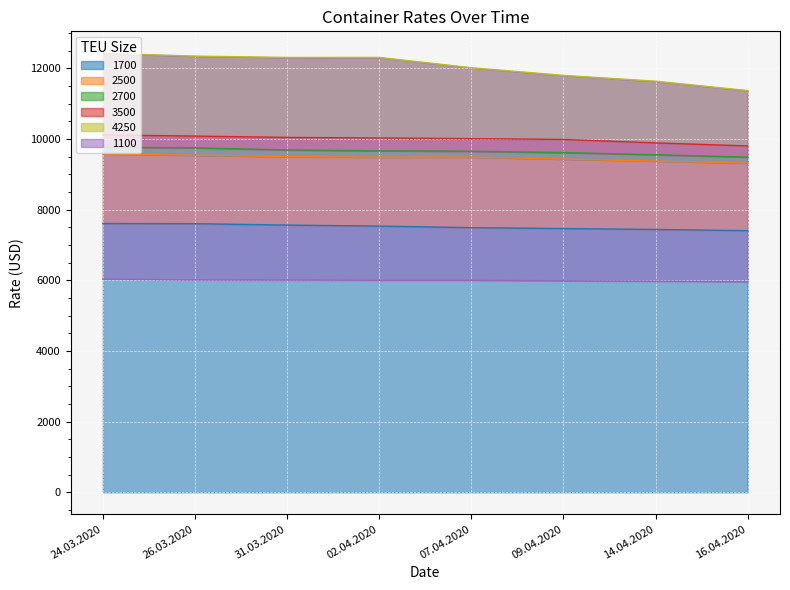

True or false: 2500 and 2700 cross at least once.

False